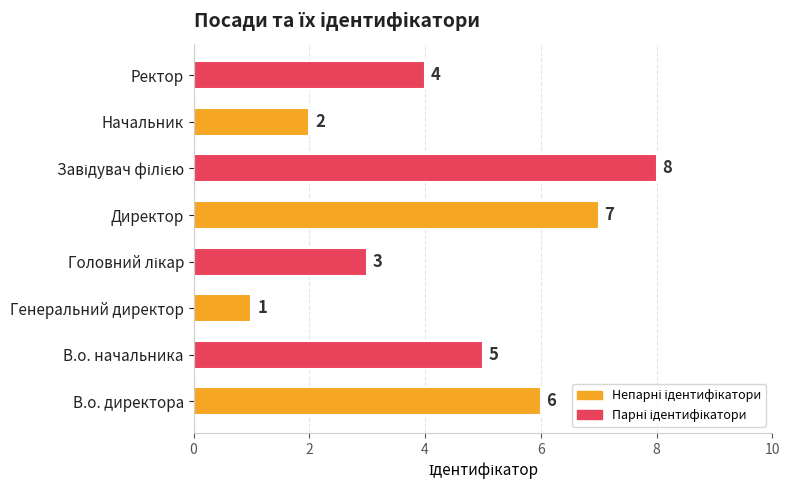

How many values are below 5?

4